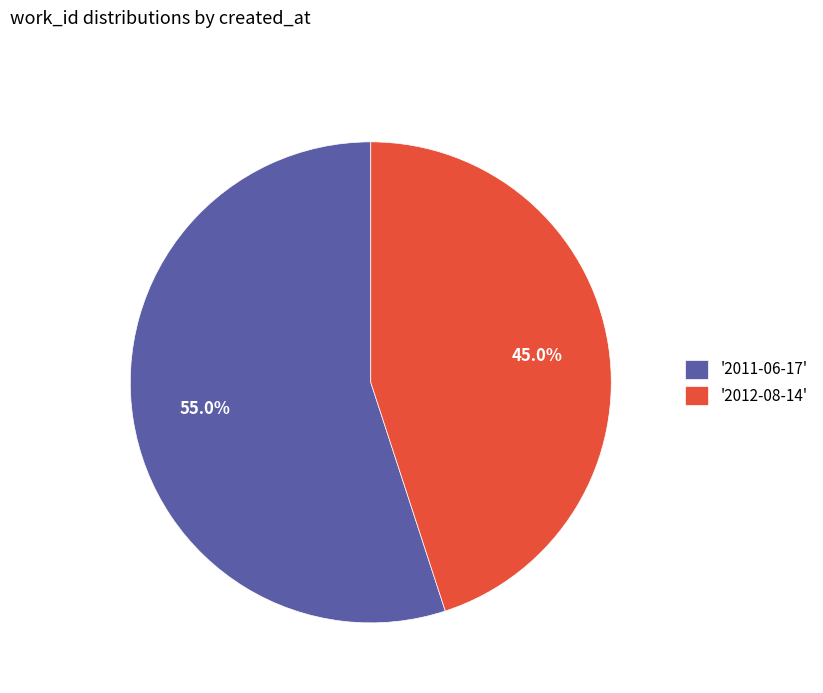

To the nearest percent, what is the average slice percentage?

50%